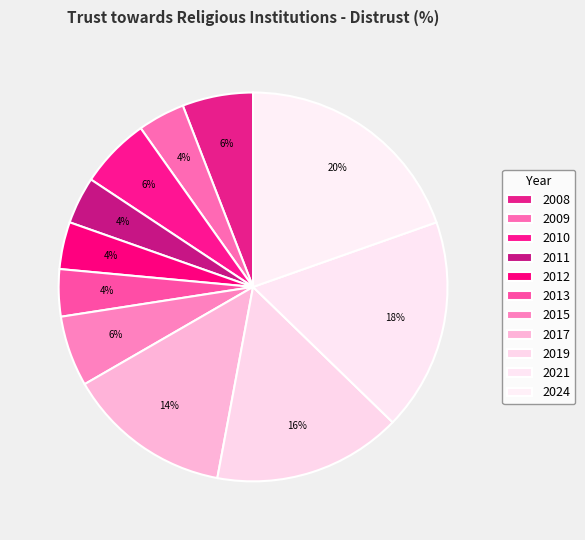

Is it true that 2008 is 6% of the pie?

True